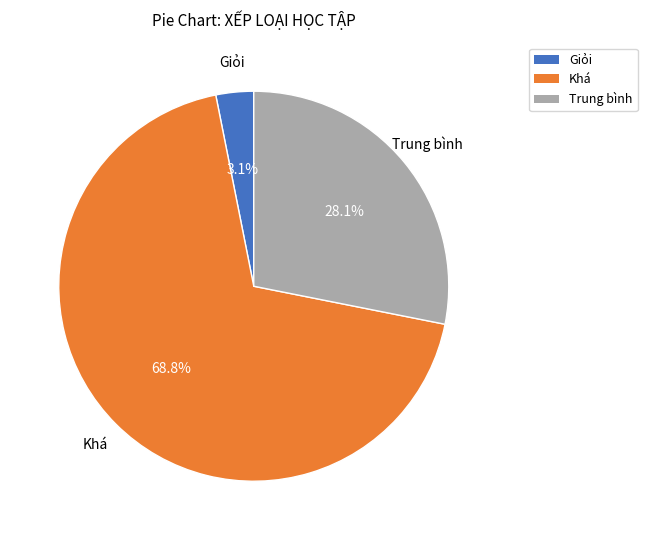

Does Giỏi account for over 50% of the chart?

No